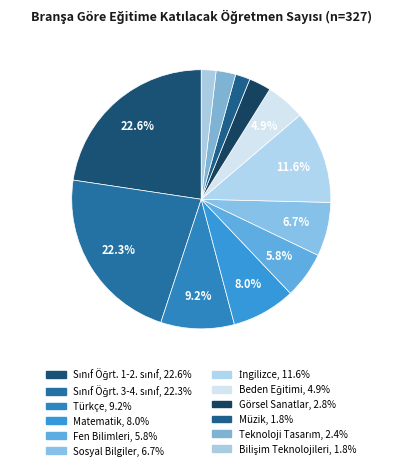

How many segments does this pie chart have?

12